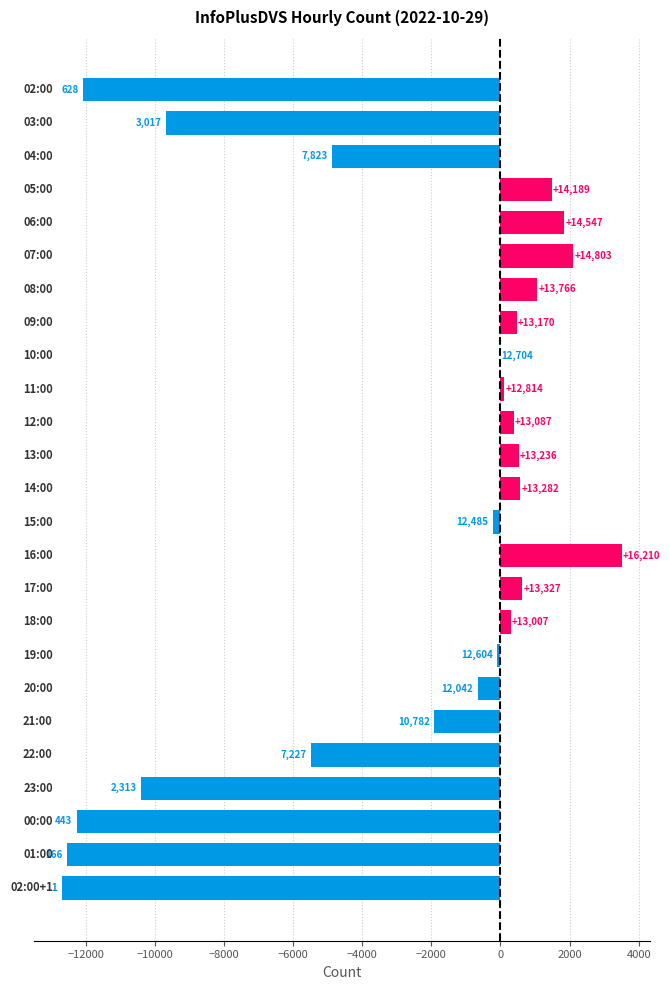

Are the bars horizontal?

Yes